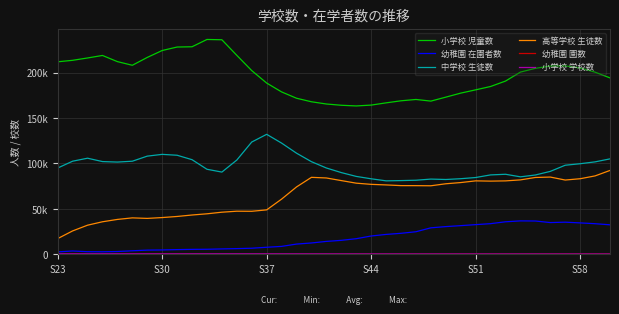

What is the sum of all 幼稚園 在園者数 values?

680802